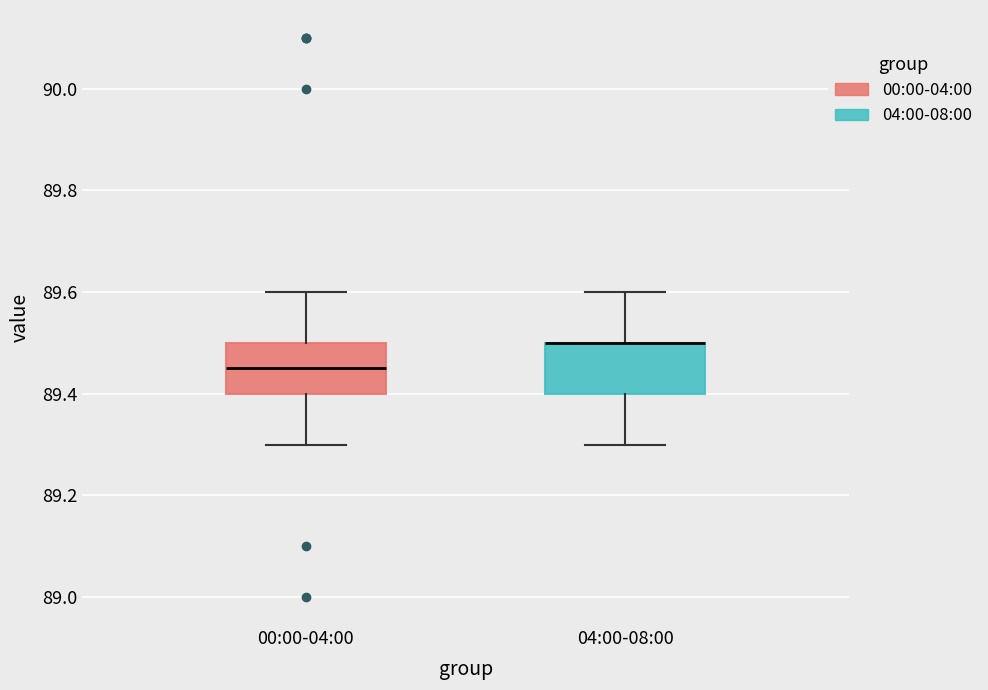

Where does the lower whisker of the box for 04:00-08:00 end on the y-axis? The values are not printed on the chart, so give them approximately, as read against the axis.

89.30